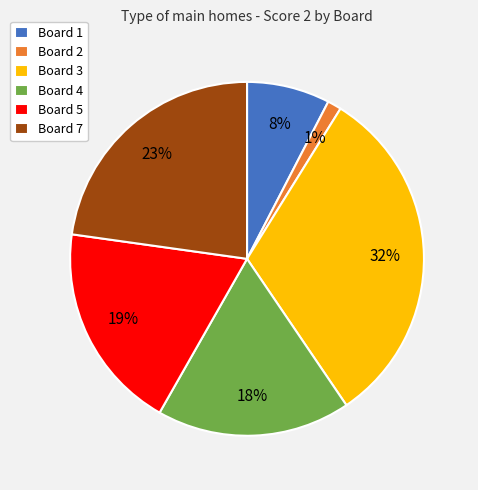

The Board 3 slice represents 42% of the pie. True or false?

False